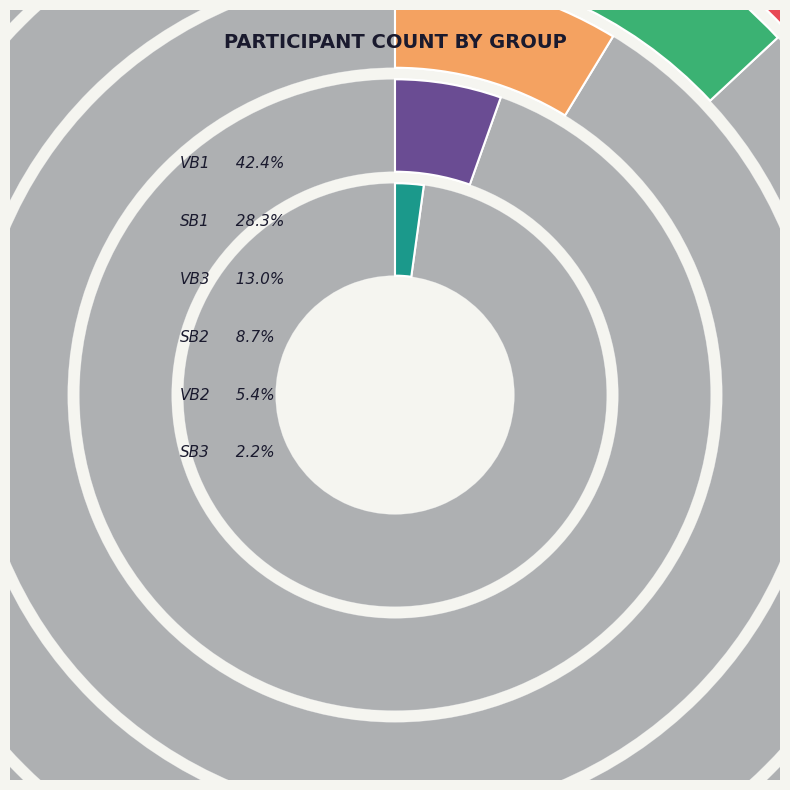

What percentage is the VB1 slice, to the nearest percent?

42%